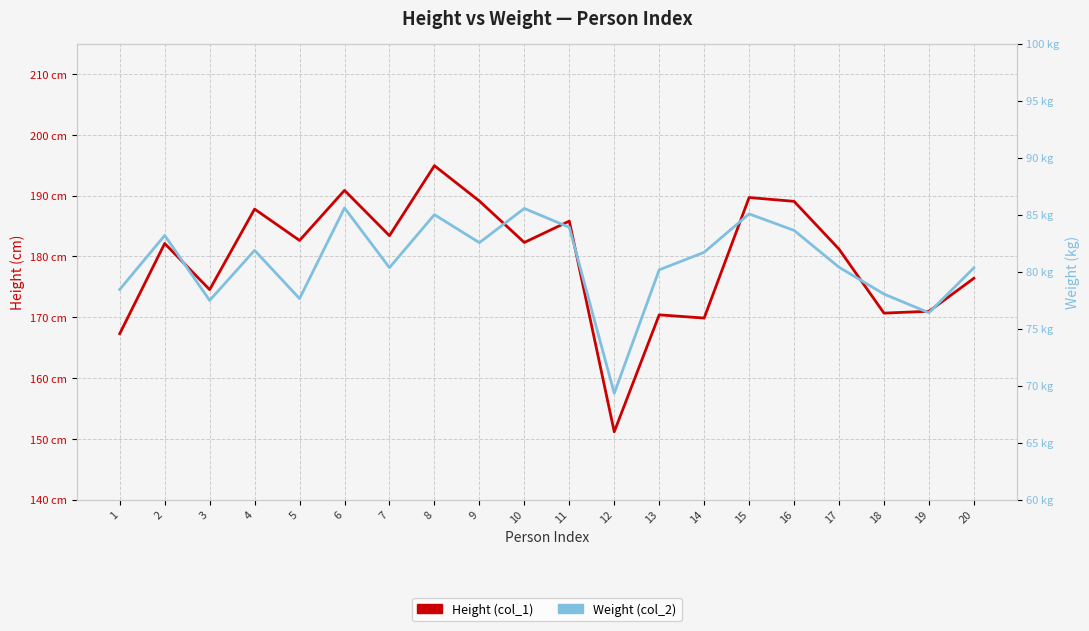

In Weight (col_2), how many points are lower than both neighbors (excluding endpoints)?

6